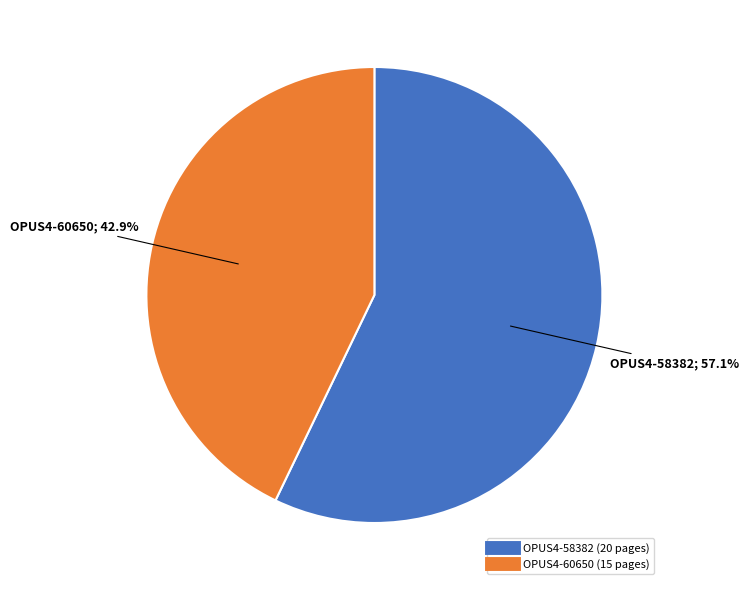

To the nearest percent, what is the combined percentage of OPUS4-60650 and OPUS4-58382?

100%